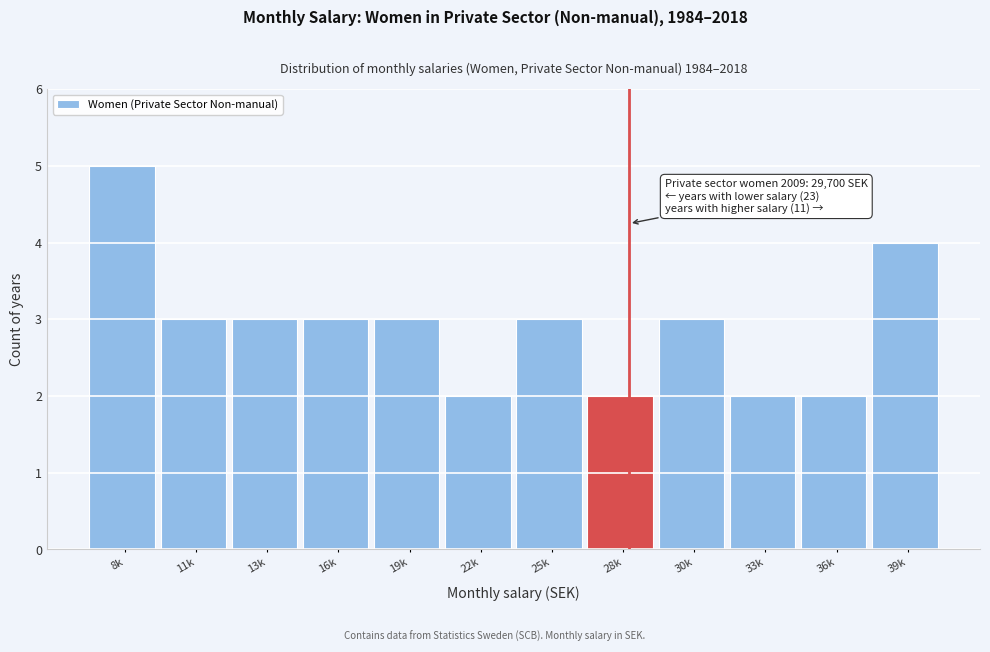

Reading right to left, transcribe all the data shown in this chart.

39k=4	36k=2	33k=2	30k=3	28k=2	25k=3	22k=2	19k=3	16k=3	13k=3	11k=3	8k=5